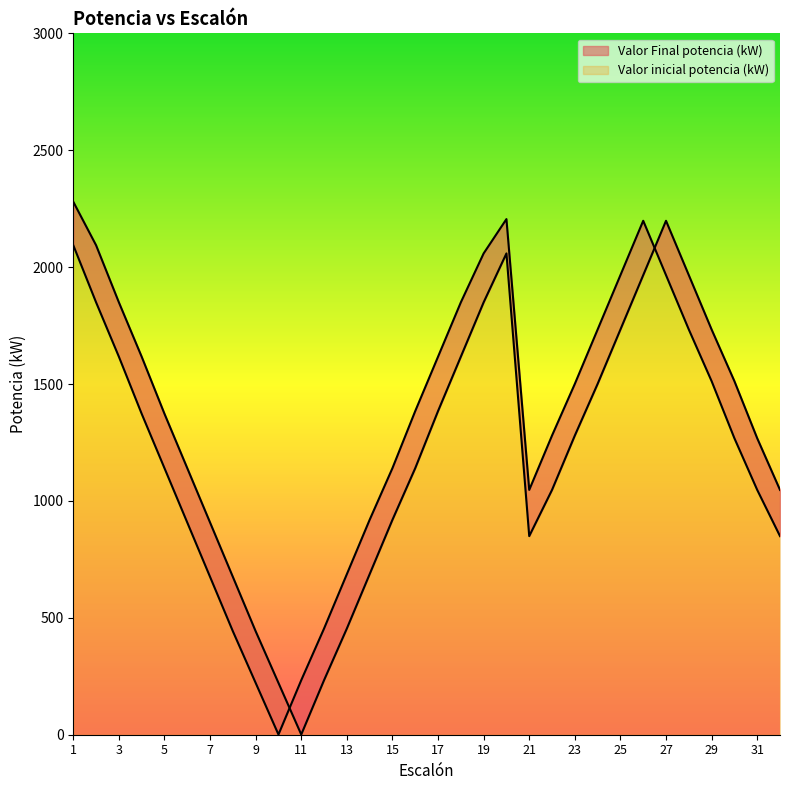

What is the average value of the Valor Final potencia (kW) series?

1280.3